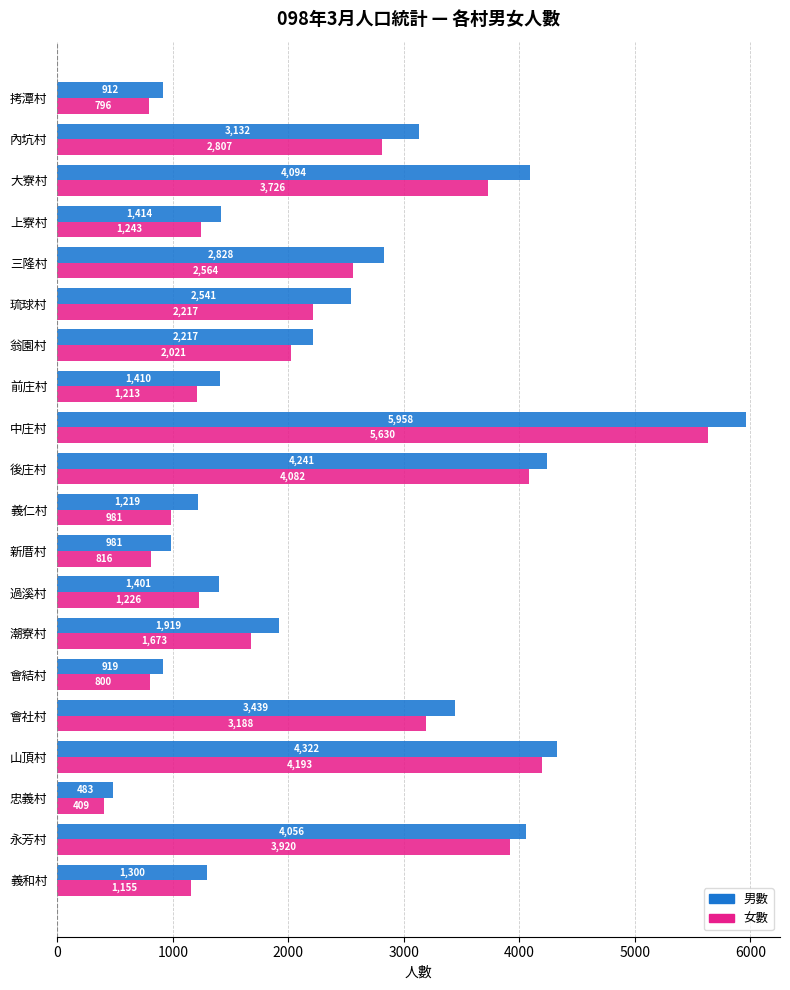

Rank the series by their maximum value, from highest to lowest.

男數, 女數